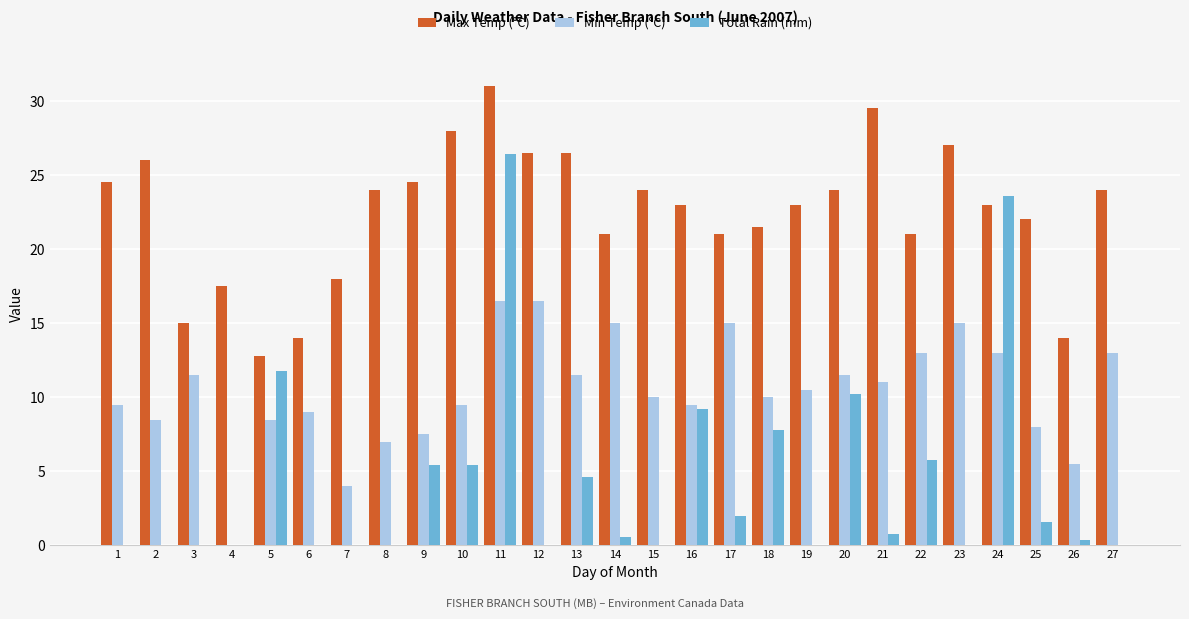

Count the number of categories in the chart.

27